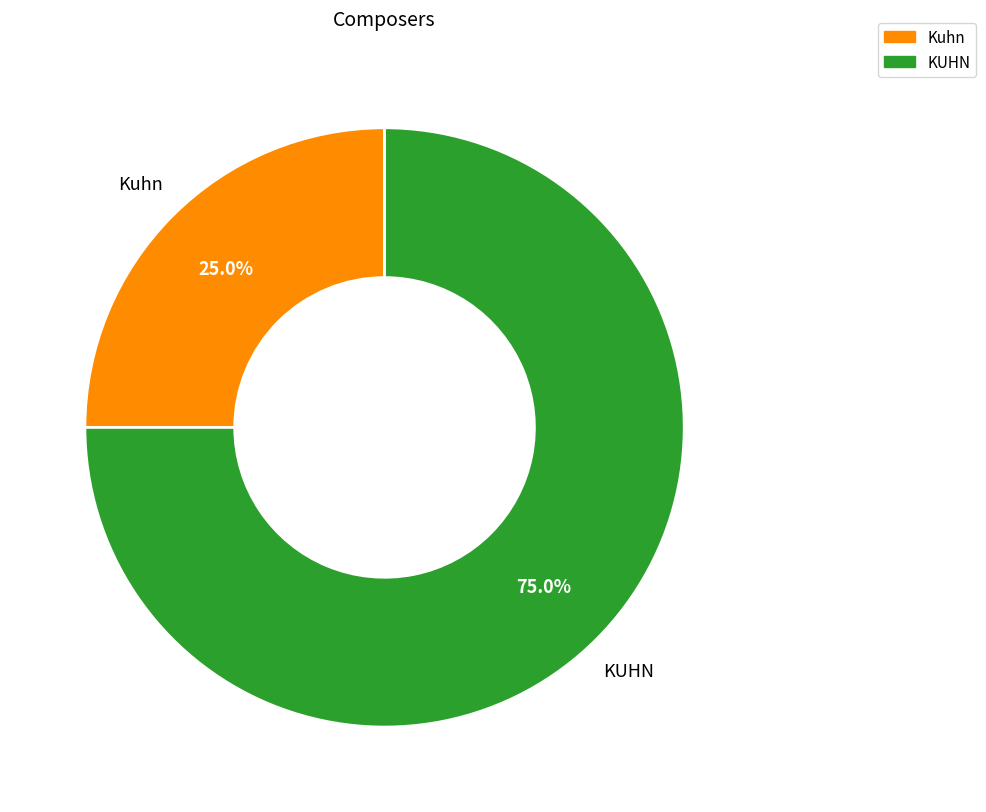

To the nearest percent, what is the difference between the Kuhn and KUHN slice percentages?

50%